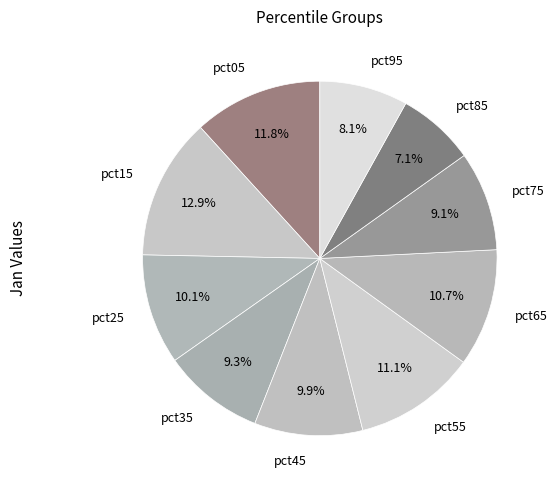

Approximately how many times larger is the value at pct85 compared to pct35?

0.8